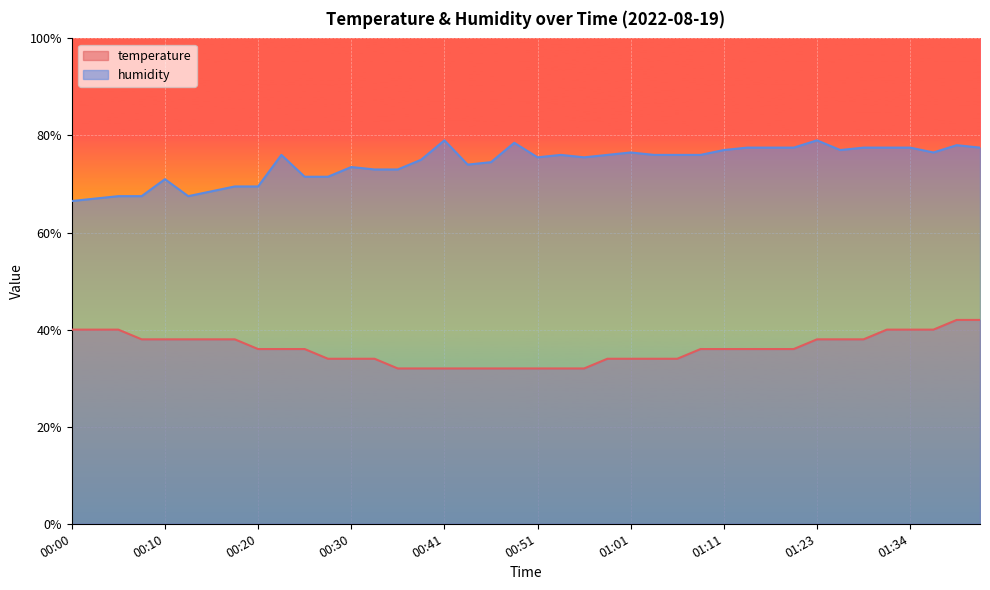

What value does the temperature series have at 01:16?

36.0